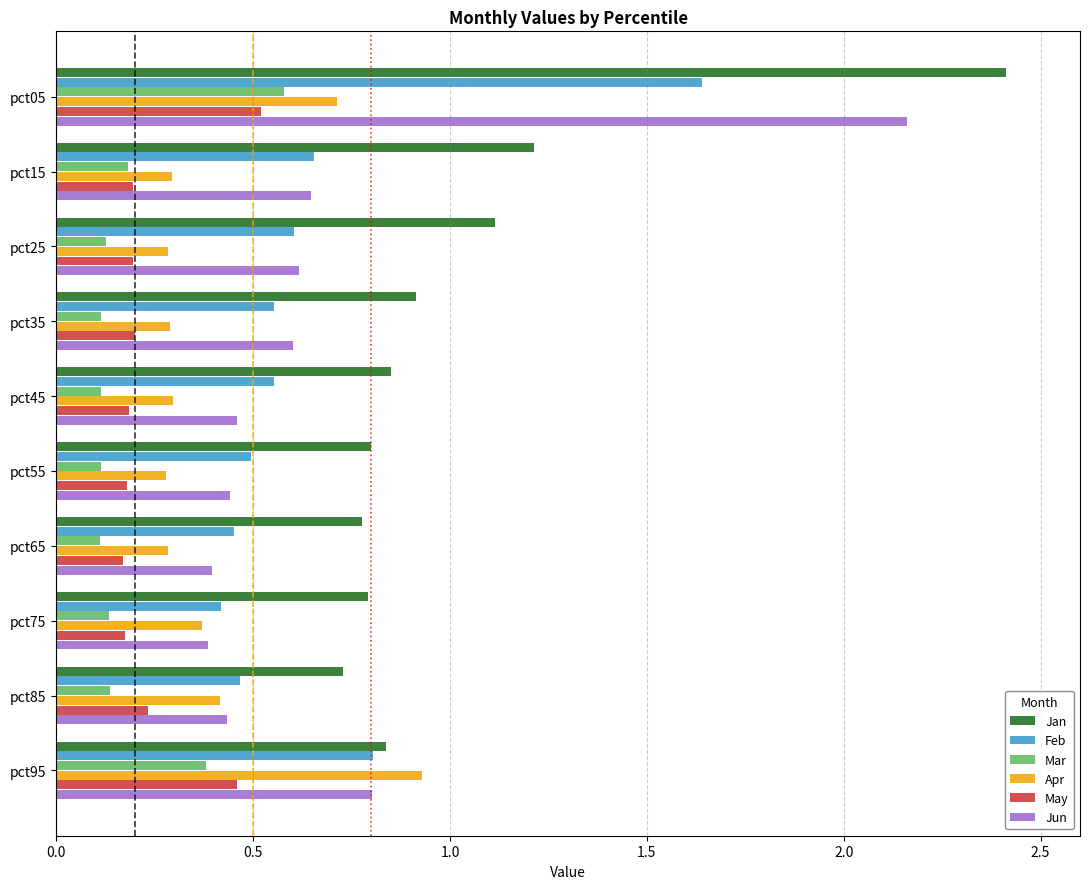

Which series has the largest total across all categories?

Jan